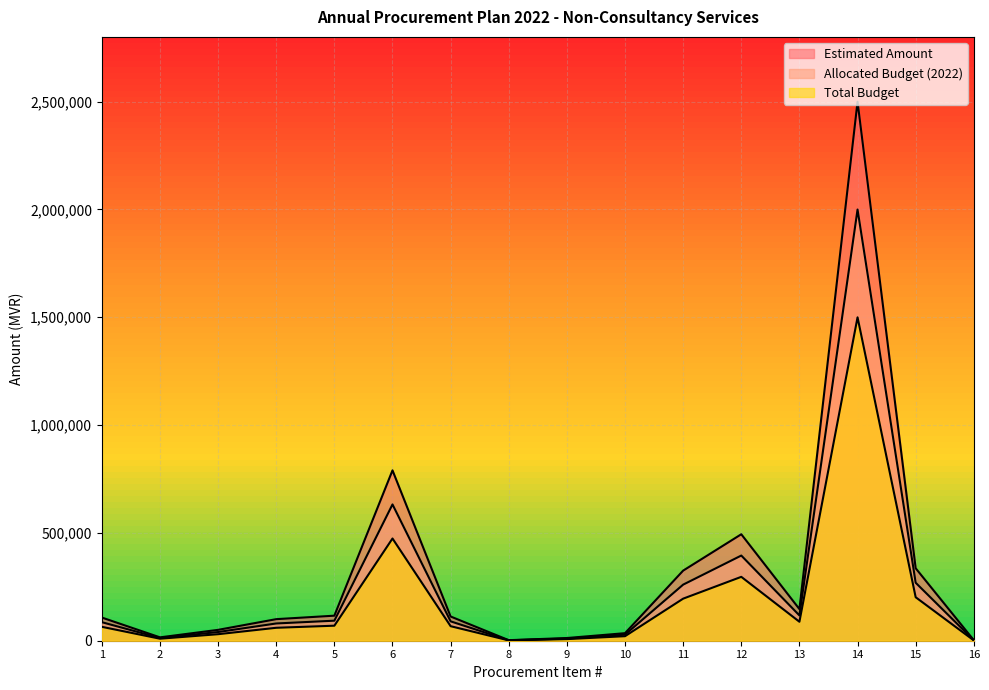

True or false: Total Budget has more than 2 points higher than both neighbors.

True